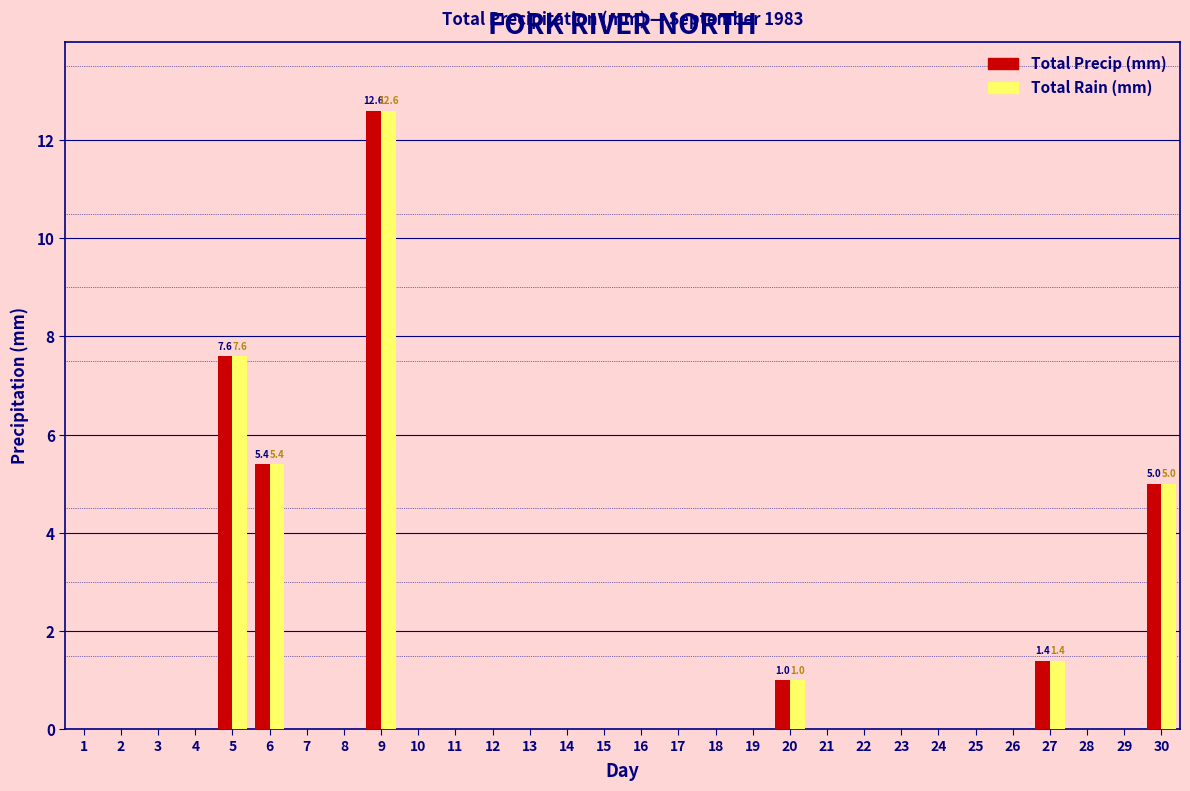

True or false: Total Rain (mm) has a value of -5.4 at 24.

False